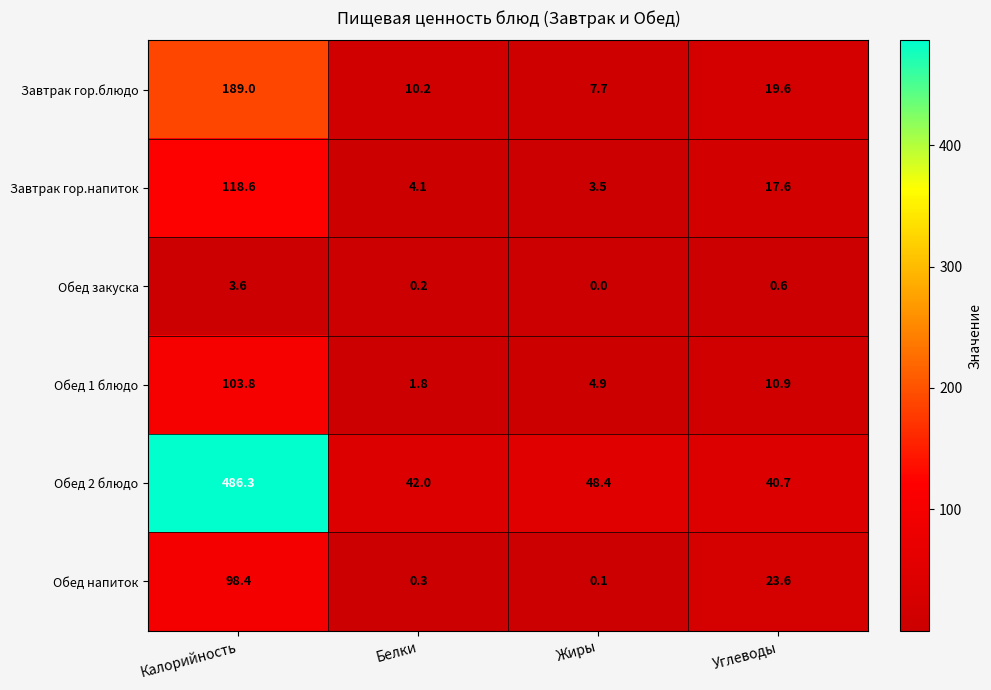

Which series has the largest total across all categories?

Обед 2 блюдо